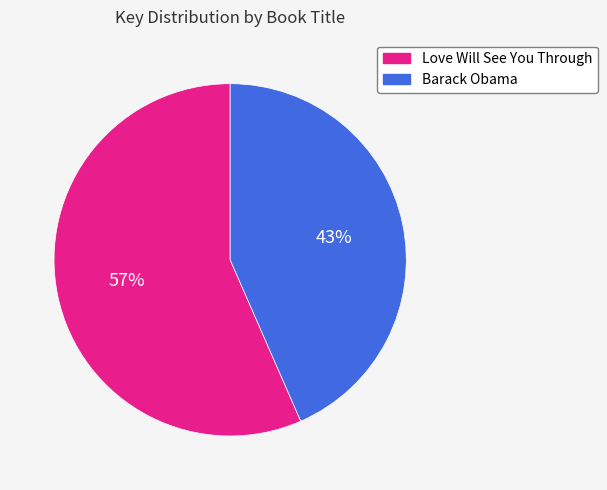

Does any single category account for the majority?

Yes